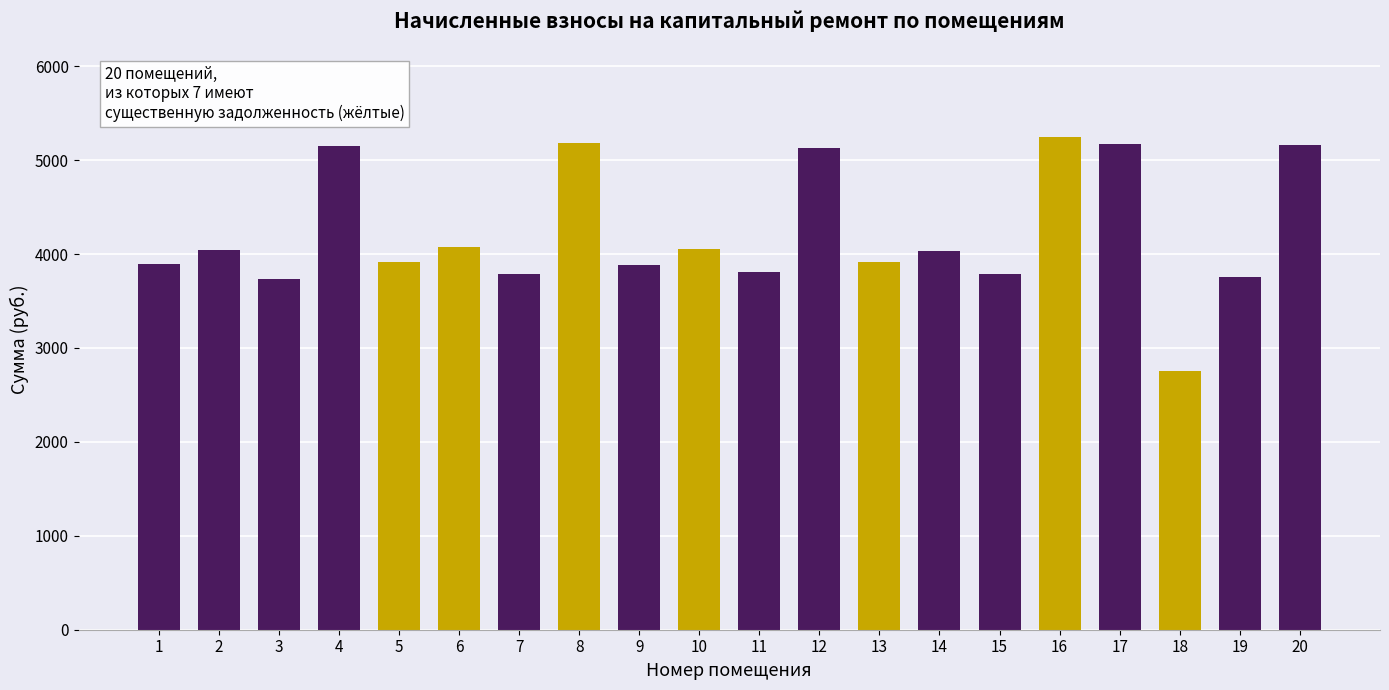

Approximately how many times larger is the value at 7 compared to 2?

0.9